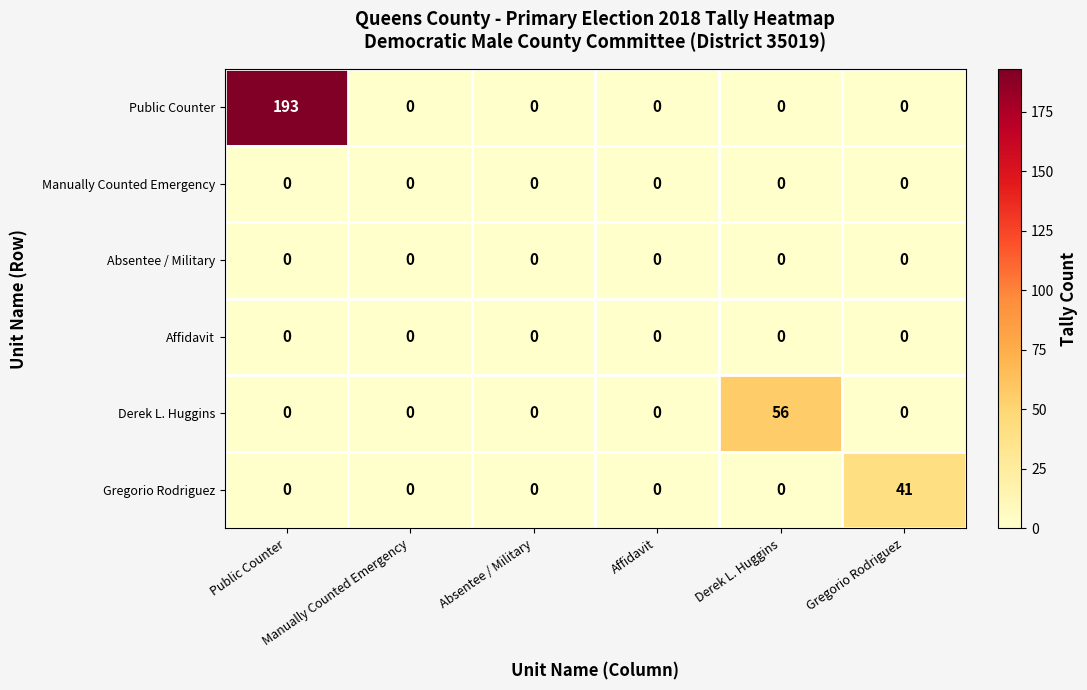

At how many categories does at least one series exceed 38?

3